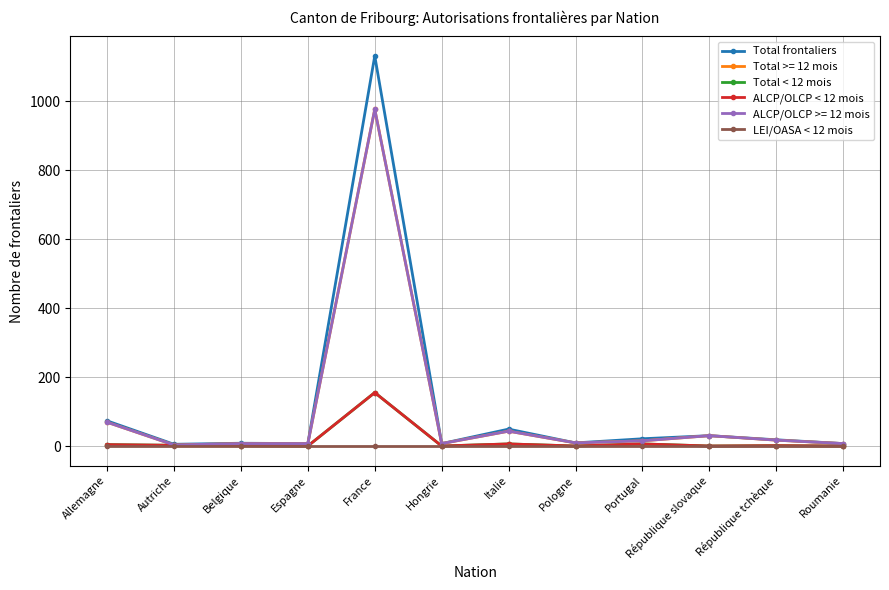

Is this an area chart (filled region under the line)?

No